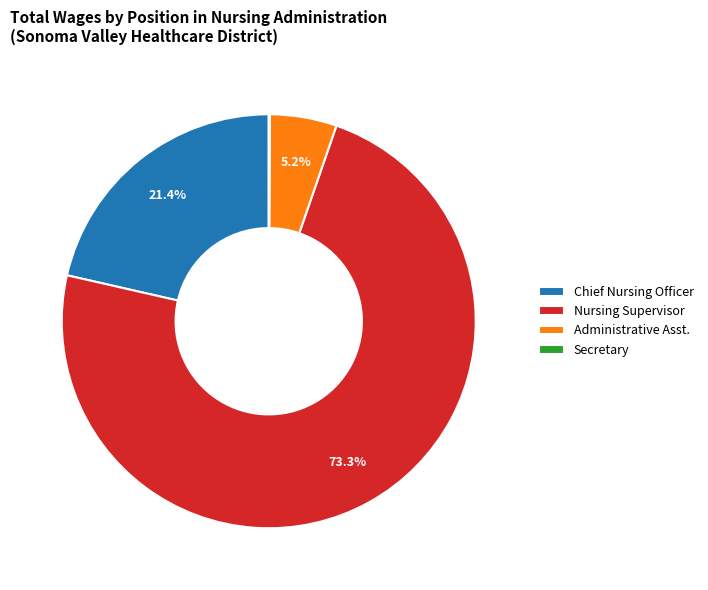

Which slice is the largest?

Nursing Supervisor